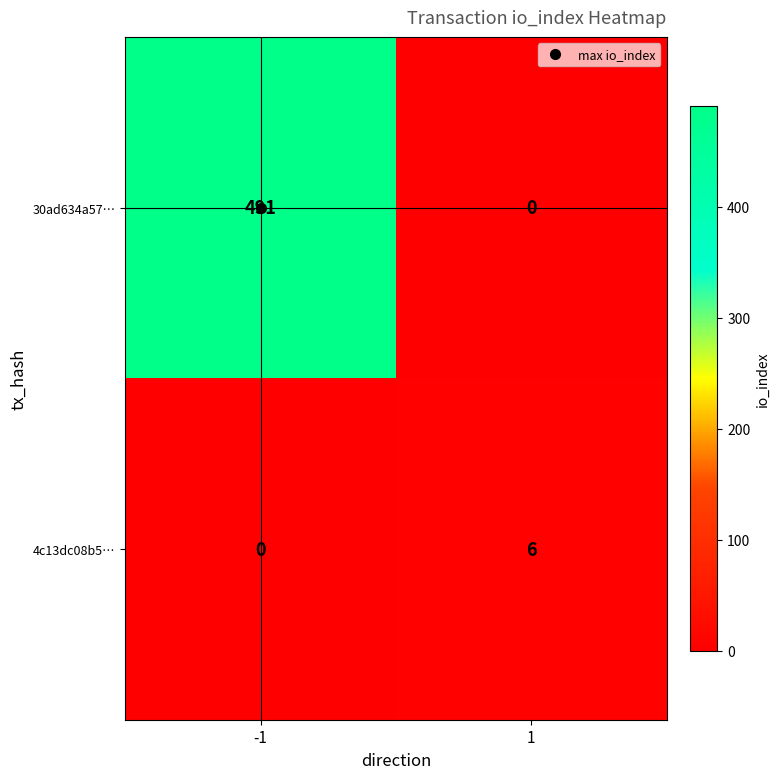

At how many categories does at least one series exceed 421?

1